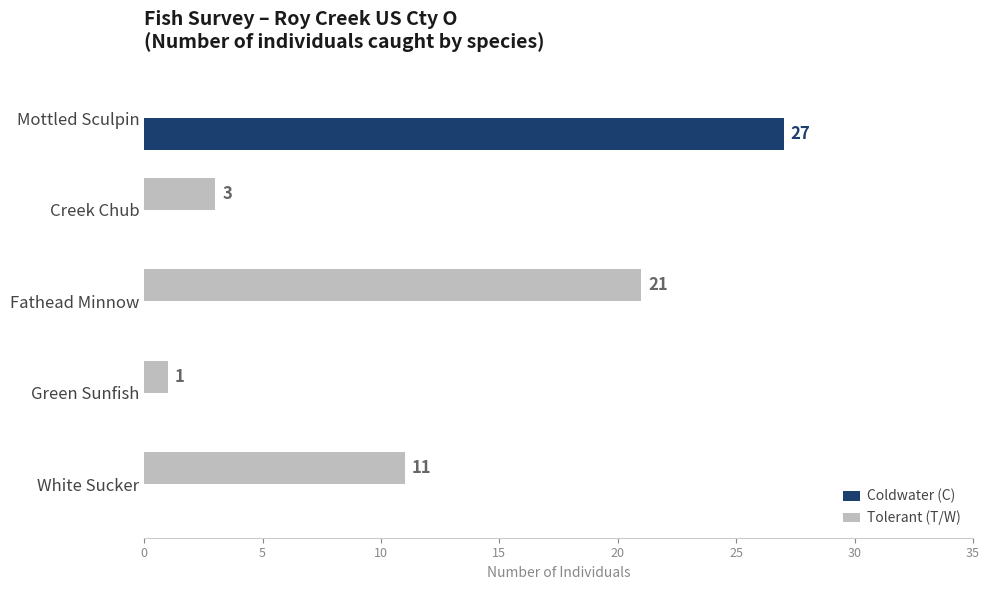

What are all the series names shown in the legend?

Coldwater (C), Tolerant (T/W)